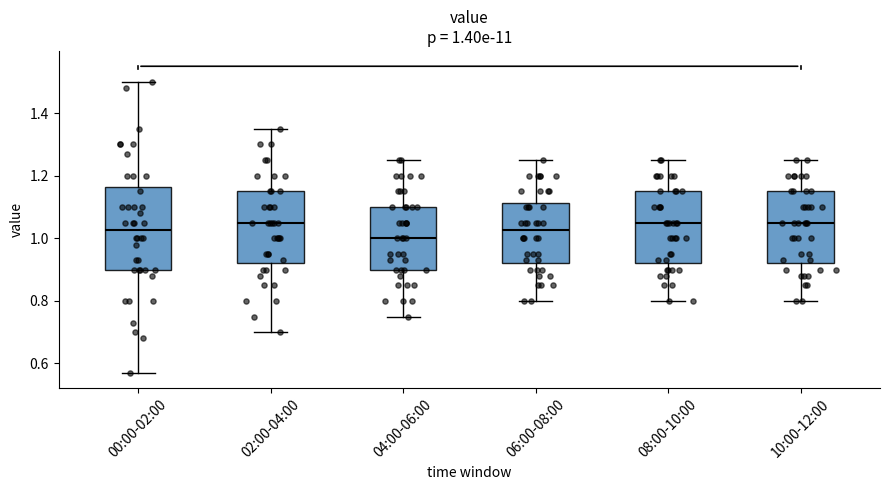

Which box has the lowest median line?

04:00-06:00